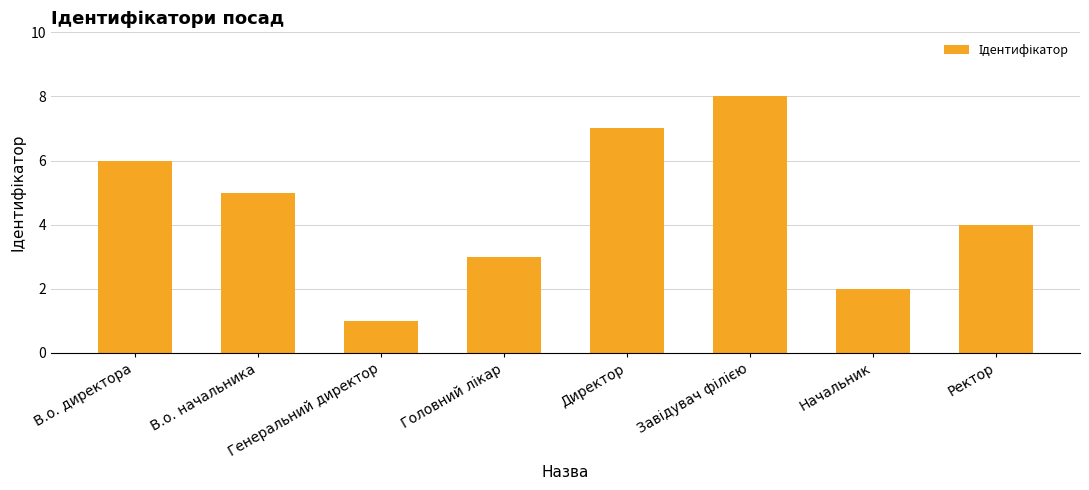

True or false: the data shows 4 at Ректор.

True